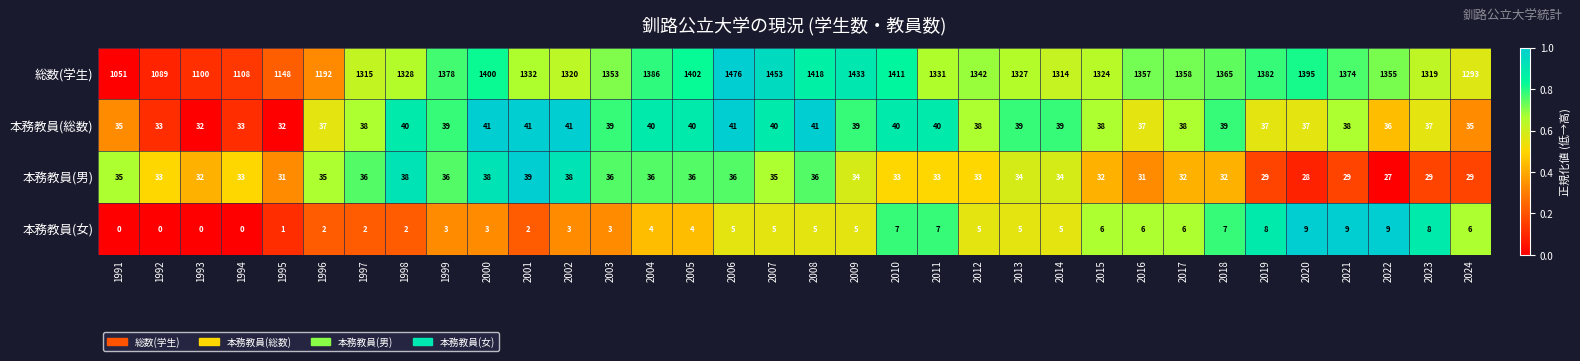

The 本務教員(男) series shows 29 at 2023. True or false?

True